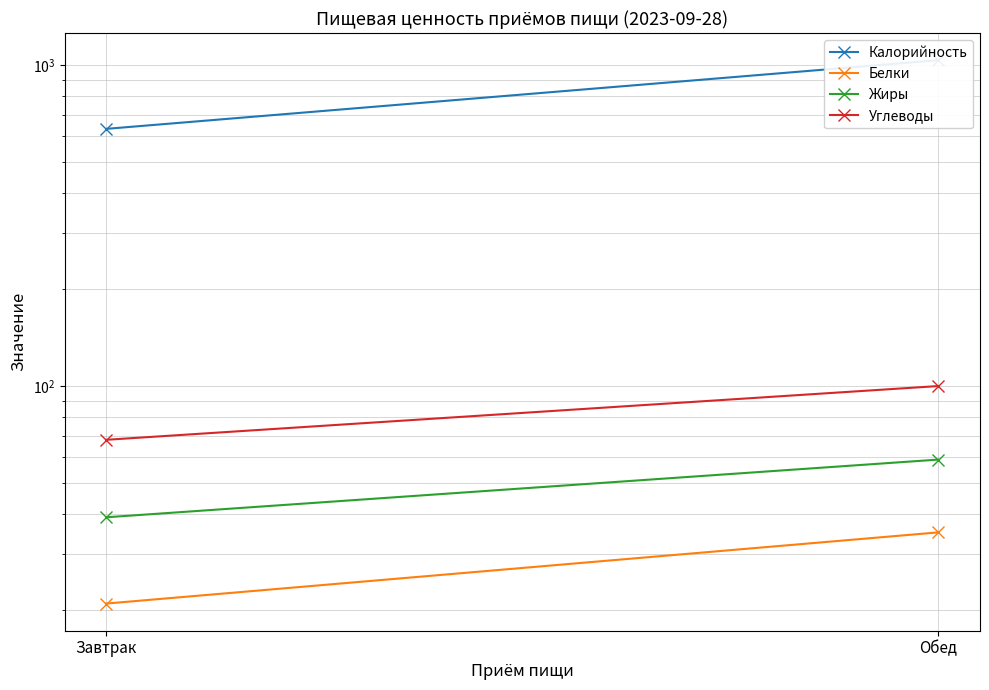

Which category has the highest value in the Углеводы series?

Обед